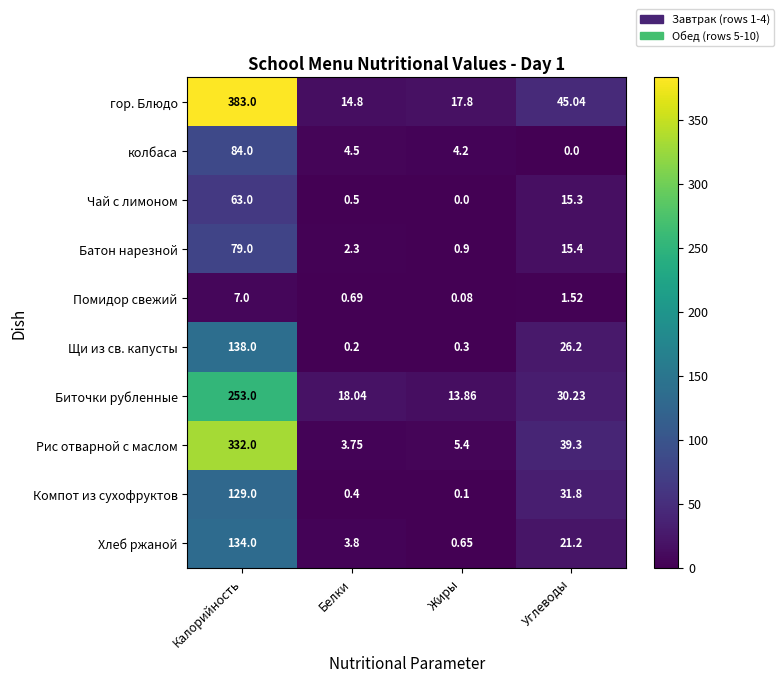

At which category is the sum across all series the highest?

Калорийность